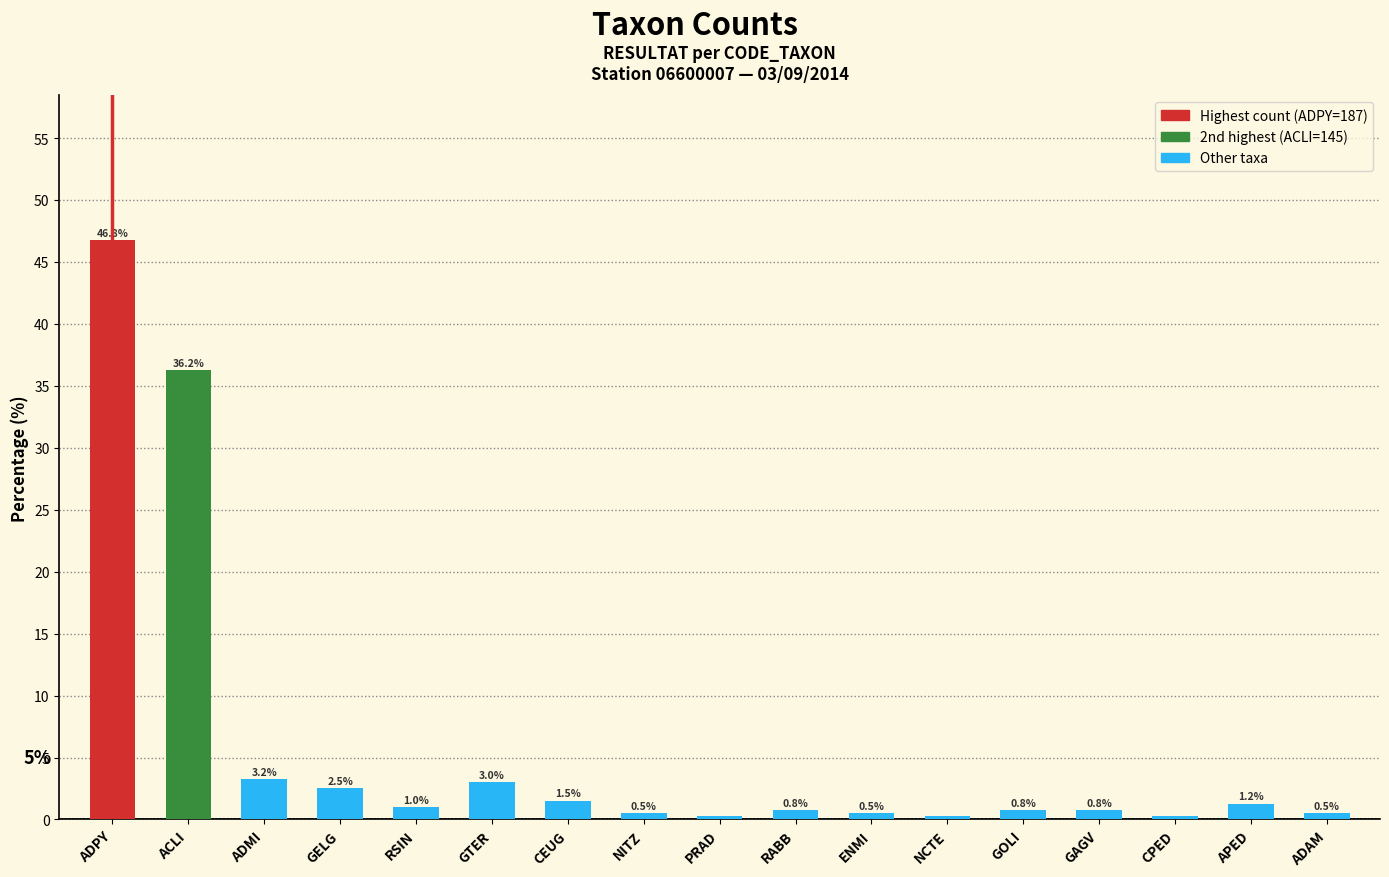

Does the chart contain stacked bars?

No